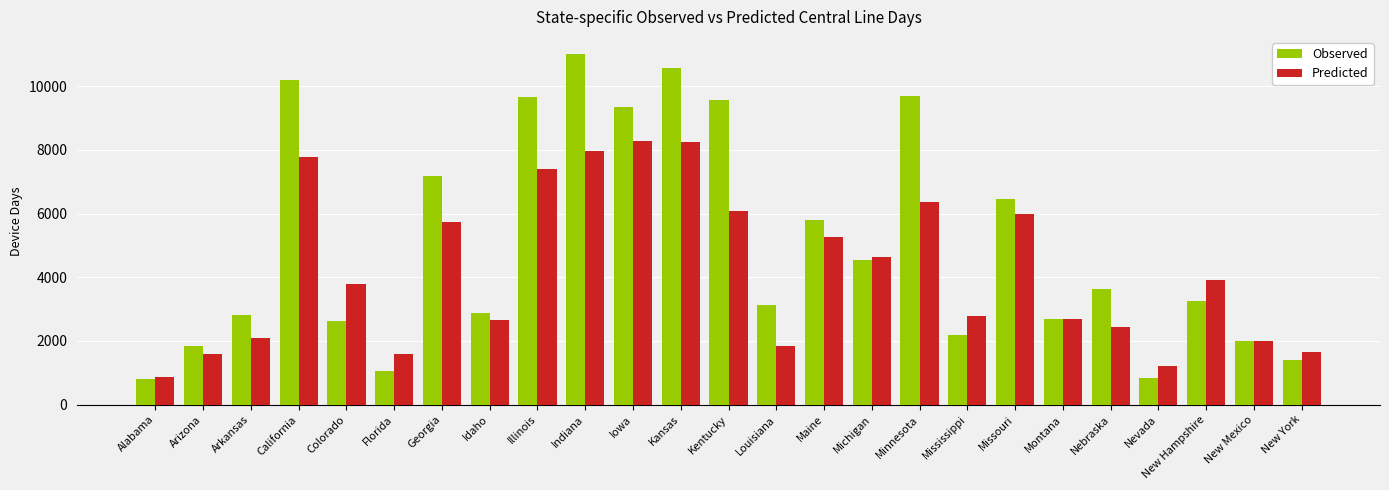

At which label is Predicted closest to 4581?

Michigan